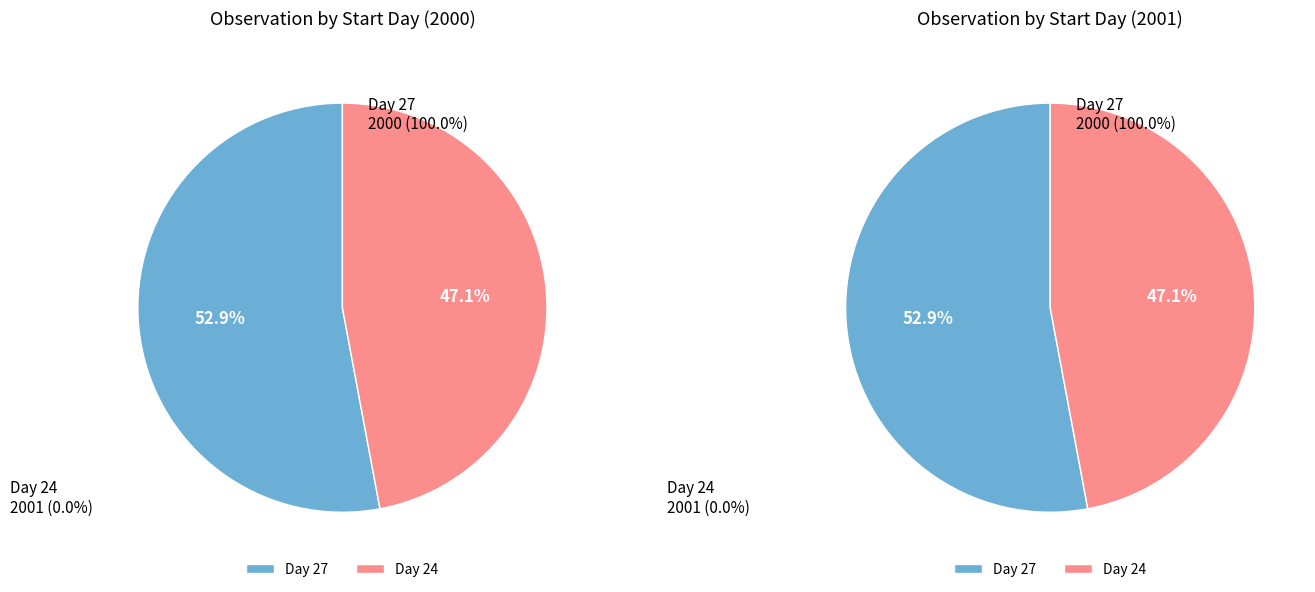

What percentage is the 24 slice, to the nearest percent?

47%